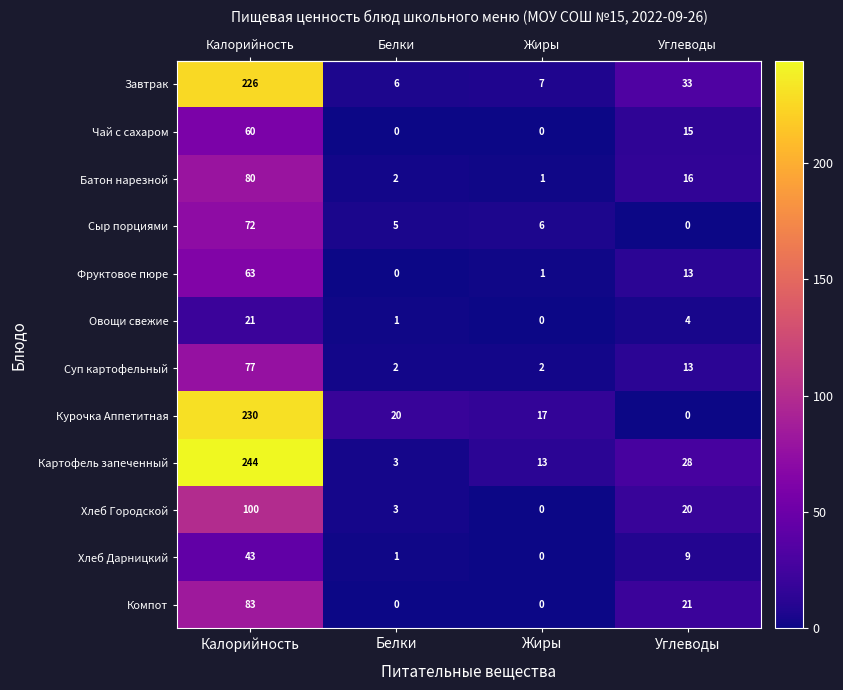

What is the average value of the Завтрак series?

68